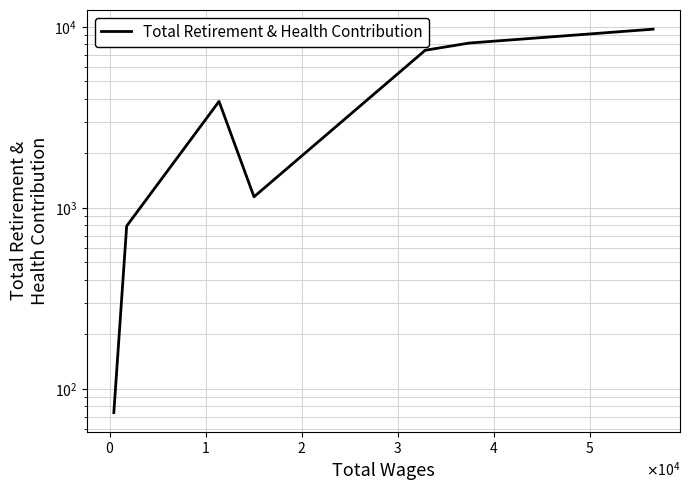

What is the greatest value displayed?

9719